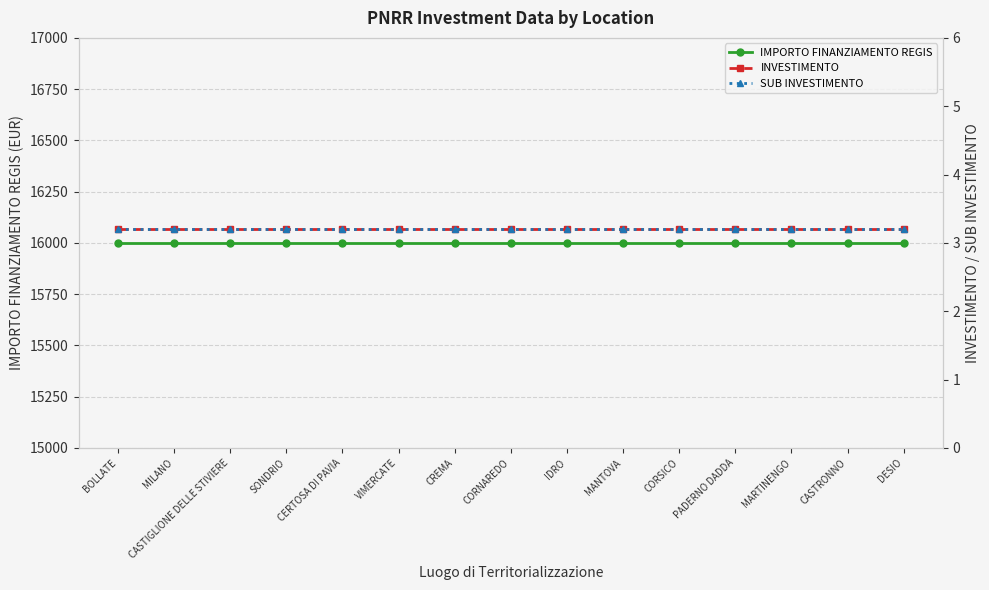

Reading left to right, transcribe all the data shown in this chart.

IMPORTO FINANZIAMENTO REGIS: BOLLATE=16000.0	MILANO=16000.0	CASTIGLIONE DELLE STIVIERE=16000.0	SONDRIO=16000.0	CERTOSA DI PAVIA=16000.0	VIMERCATE=16000.0	CREMA=16000.0	CORNAREDO=16000.0	IDRO=16000.0	MANTOVA=16000.0	CORSICO=16000.0	PADERNO DADDA=16000.0	MARTINENGO=16000.0	CASTRONNO=16000.0	DESIO=16000.0
INVESTIMENTO: BOLLATE=3.2	MILANO=3.2	CASTIGLIONE DELLE STIVIERE=3.2	SONDRIO=3.2	CERTOSA DI PAVIA=3.2	VIMERCATE=3.2	CREMA=3.2	CORNAREDO=3.2	IDRO=3.2	MANTOVA=3.2	CORSICO=3.2	PADERNO DADDA=3.2	MARTINENGO=3.2	CASTRONNO=3.2	DESIO=3.2
SUB INVESTIMENTO: BOLLATE=3.2	MILANO=3.2	CASTIGLIONE DELLE STIVIERE=3.2	SONDRIO=3.2	CERTOSA DI PAVIA=3.2	VIMERCATE=3.2	CREMA=3.2	CORNAREDO=3.2	IDRO=3.2	MANTOVA=3.2	CORSICO=3.2	PADERNO DADDA=3.2	MARTINENGO=3.2	CASTRONNO=3.2	DESIO=3.2